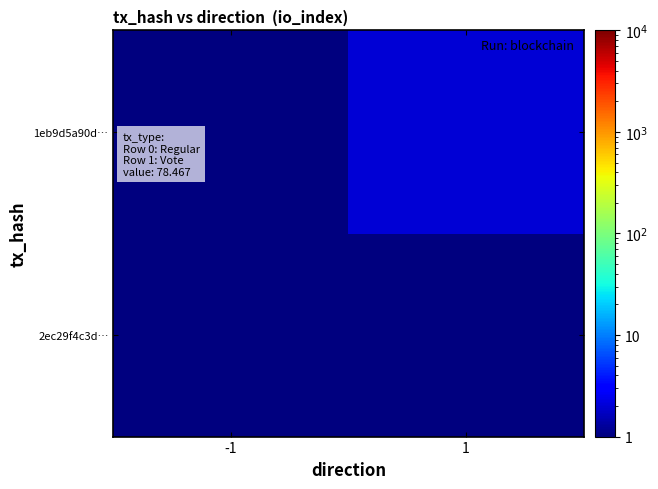

Which series has the largest range (max minus min)?

1eb9d5a90d…